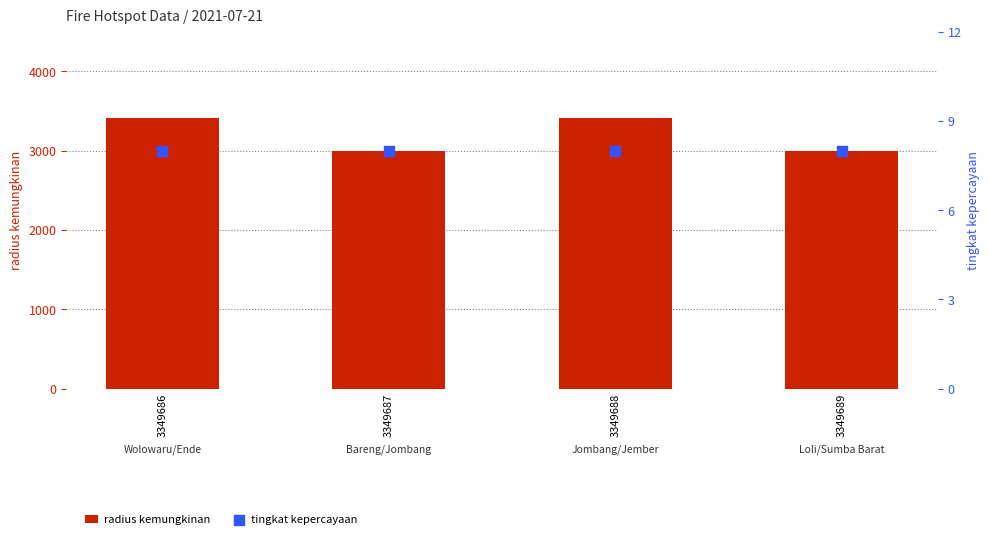

What are all the series names shown in the legend?

radius kemungkinan, tingkat kepercayaan